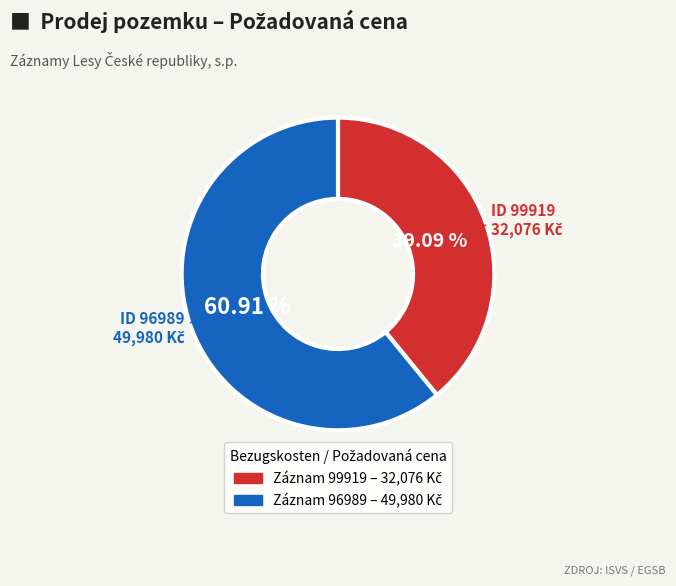

Is there a majority slice in this chart?

Yes